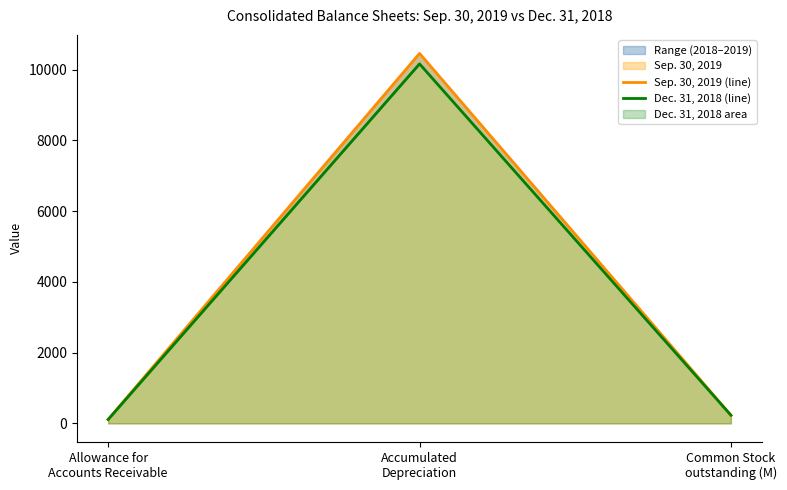

Where does the Sep. 30, 2019 (line) series first go above 233?

Accumulated
Depreciation